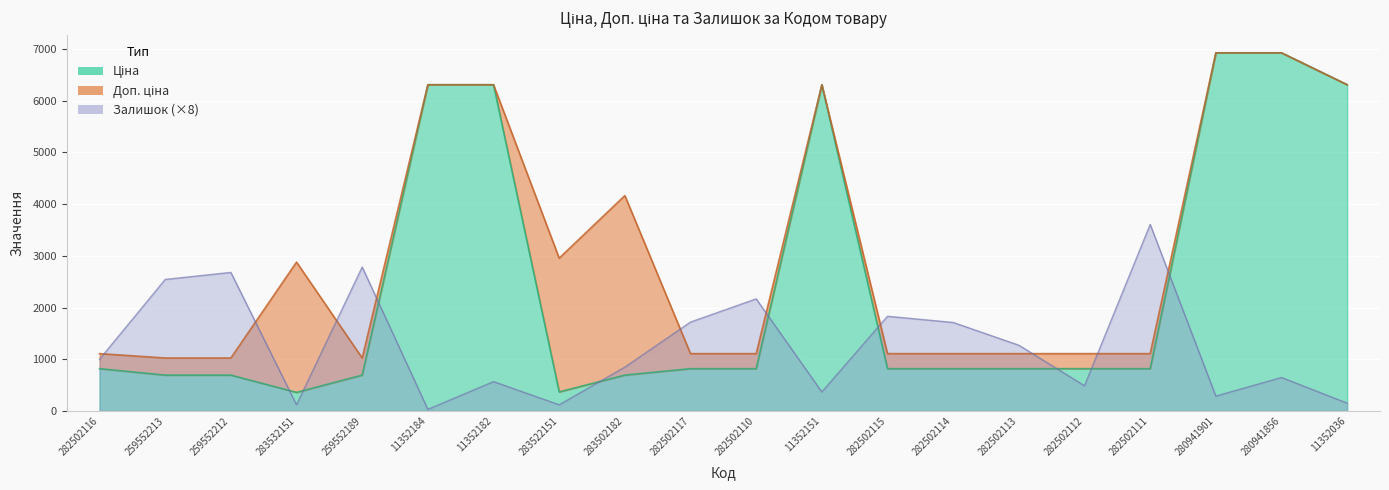

What is the minimum value shown in the chart?

32.0